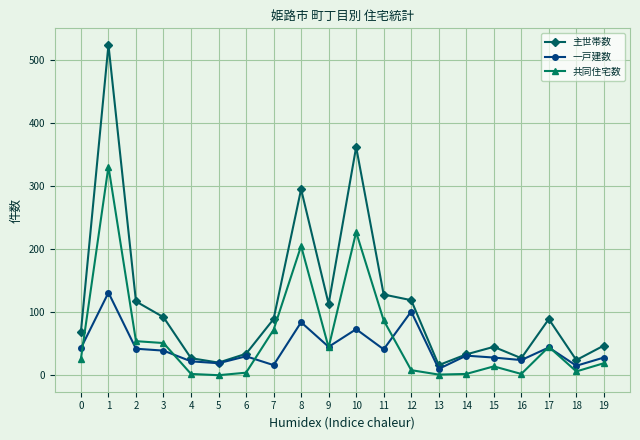

True or false: 主世帯数 has more than 0 interior local peaks.

True